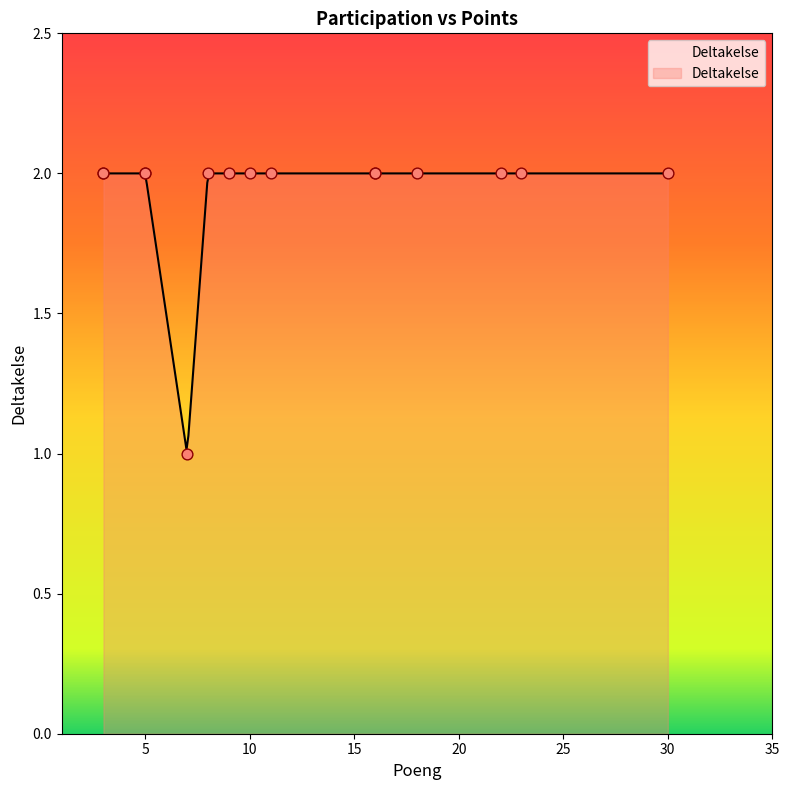

What is the change in value from 7 to 3?

+1